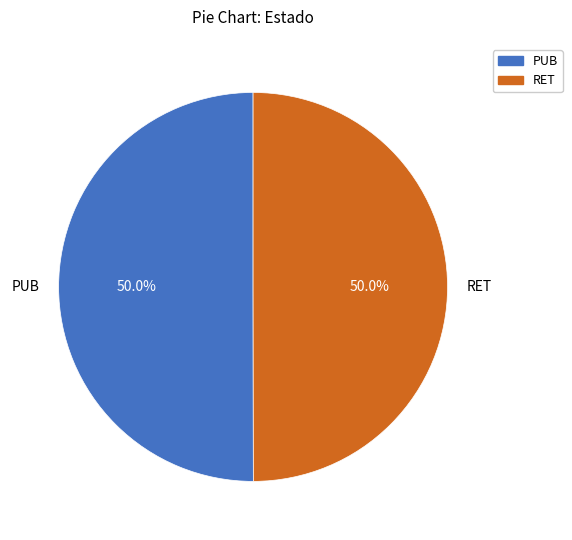

What portion of the pie excludes PUB?

50.0%